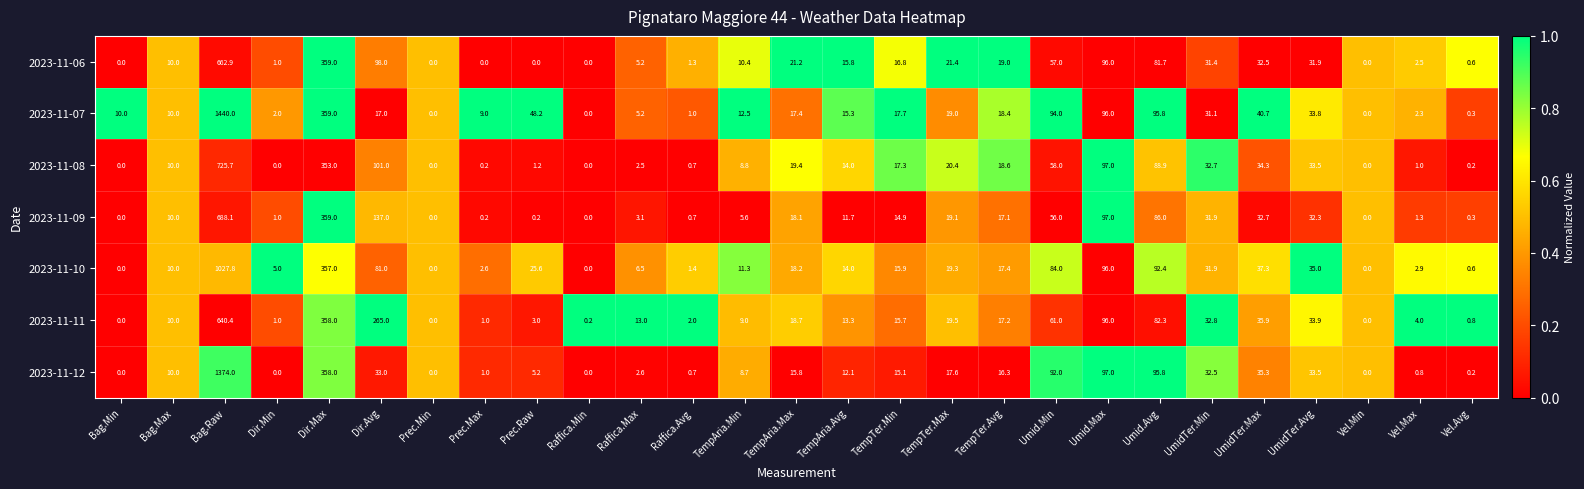

What is the total value across all series at UmidTer.Min?

224.3